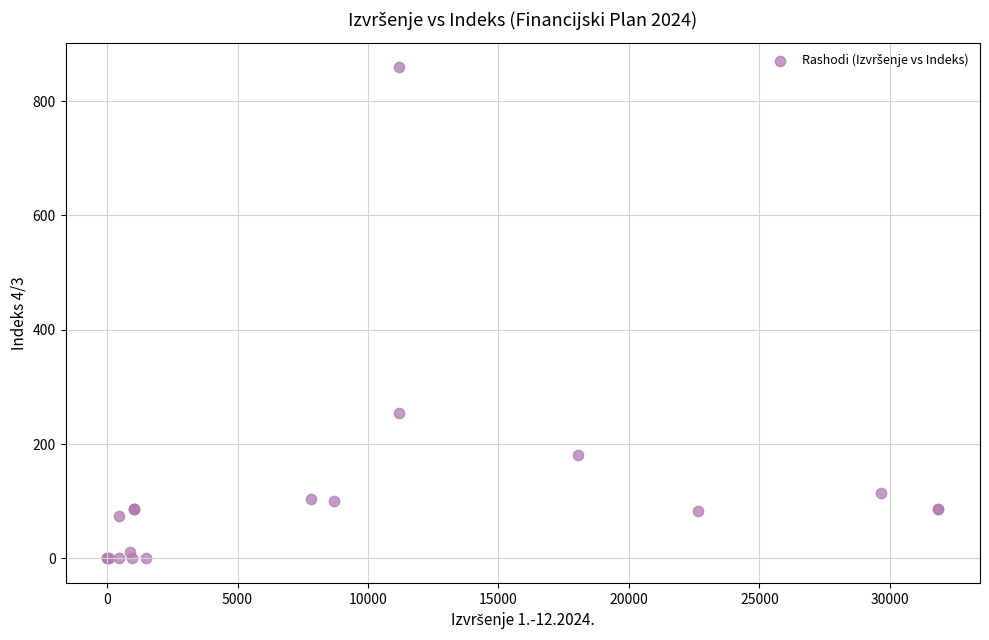

What Y value in the scatter plot is closest to 429?

254.0